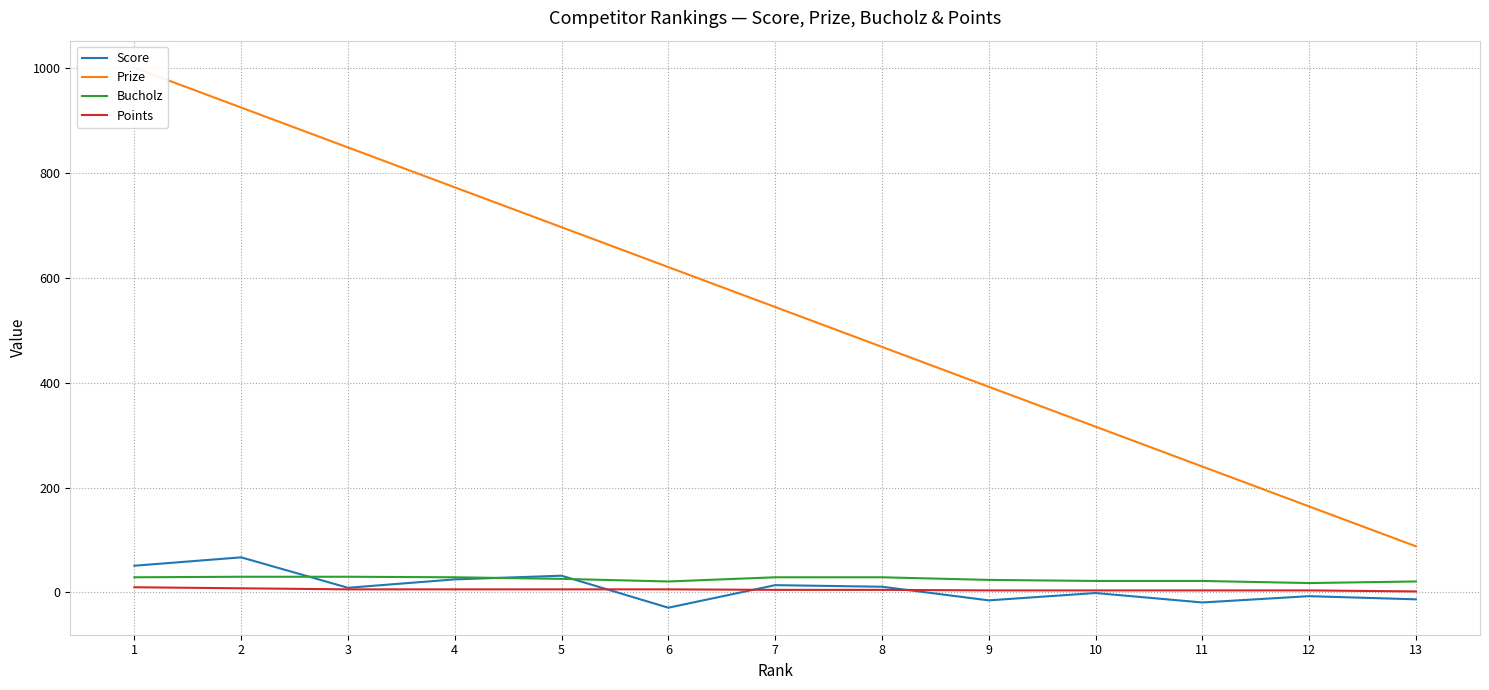

How many values in Score are above zero?

7